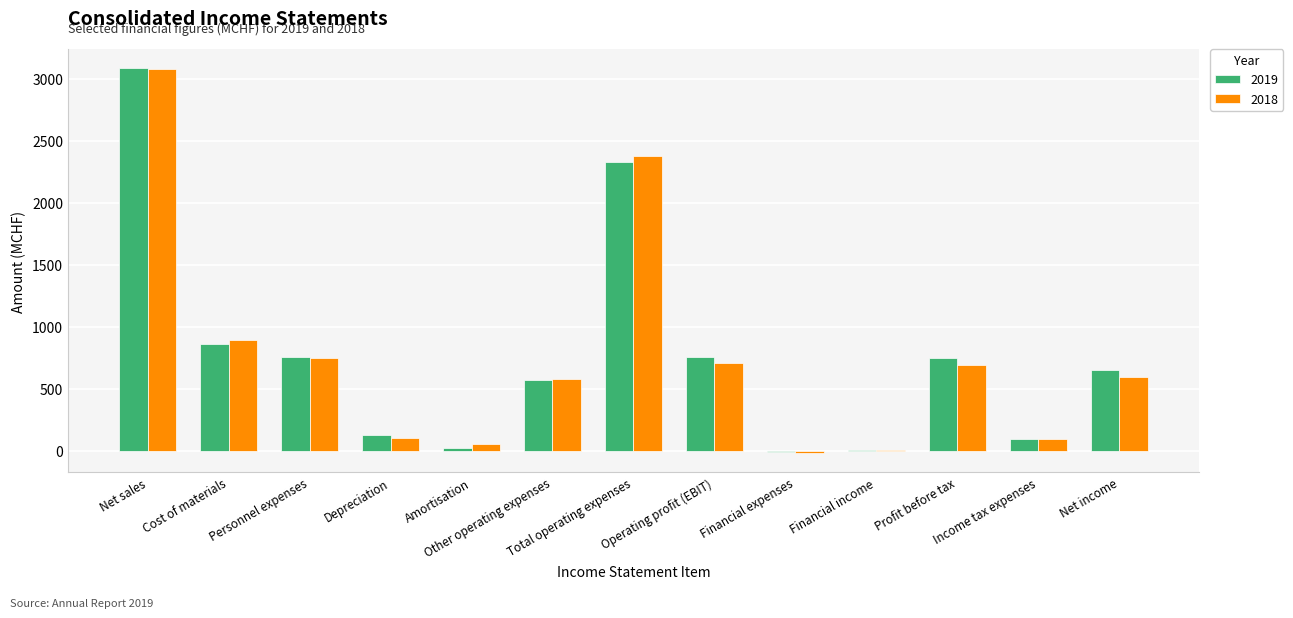

Count the number of data series in this chart.

2